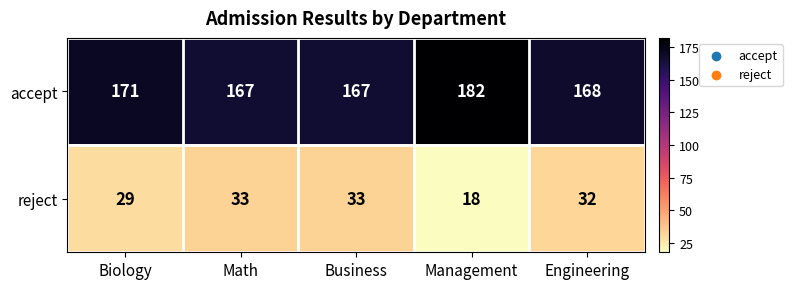

What is the spread (max minus min) of values at Business?

134